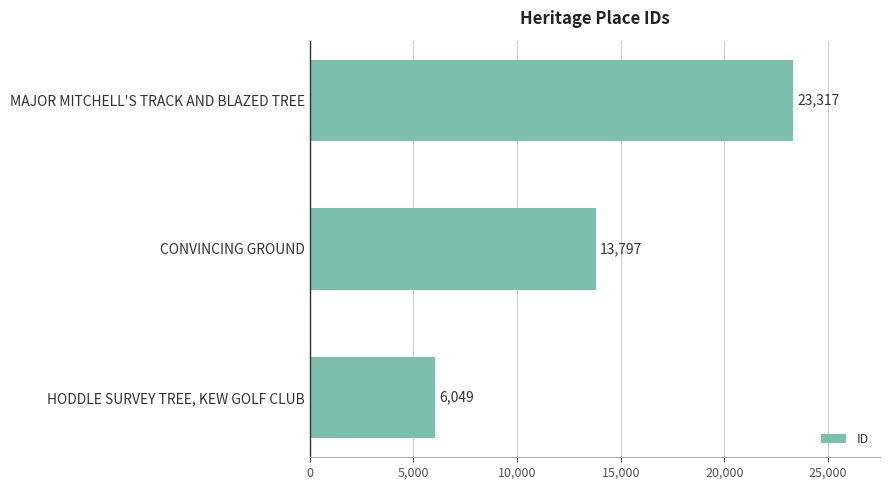

What is the sum of all values?

43163